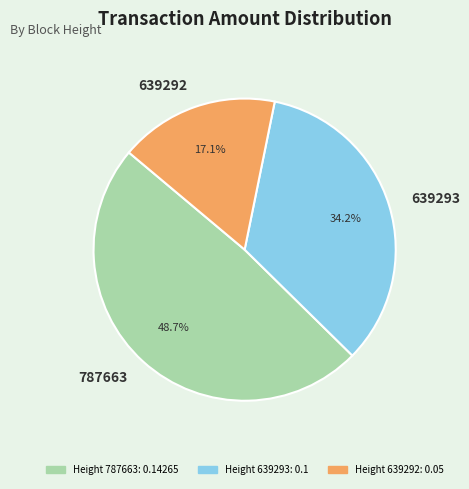

Is there a majority slice in this chart?

No